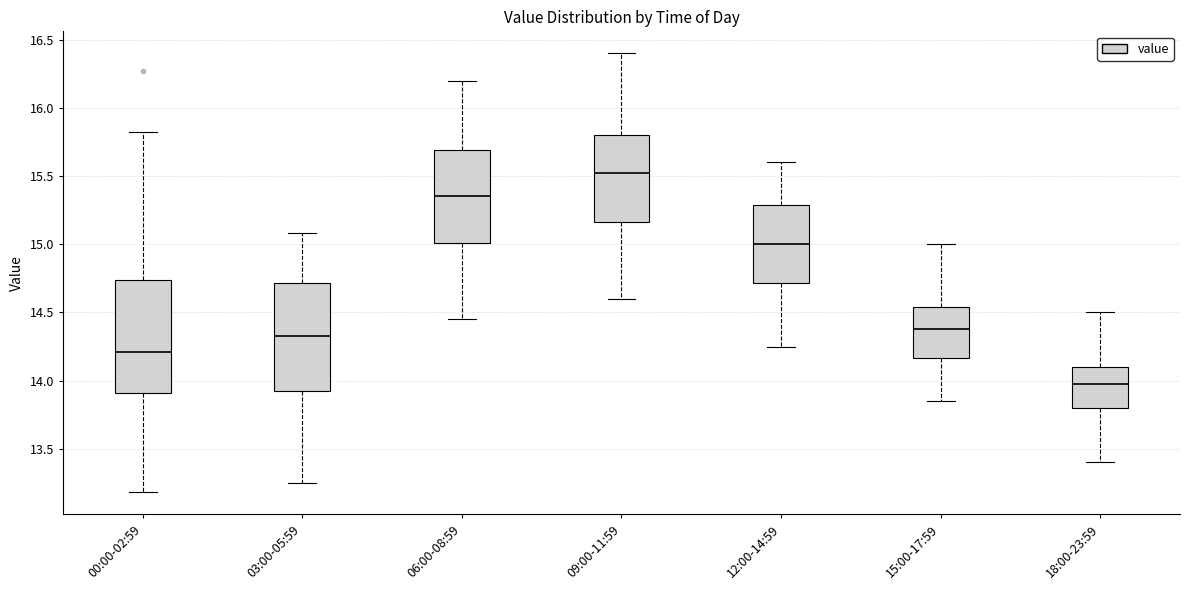

Reading left to right, transcribe this box plot: for each box, give where its median line is, the range the box spans, and where its two whiskers end, as read against the y-axis. The values are not printed on the chart, so give them approximately, as read against the axis.

00:00-02:59: median 14.20, box 13.90 to 14.75, whiskers 13.20 to 15.80
03:00-05:59: median 14.35, box 13.95 to 14.70, whiskers 13.25 to 15.10
06:00-08:59: median 15.35, box 15.00 to 15.70, whiskers 14.45 to 16.20
09:00-11:59: median 15.55, box 15.15 to 15.80, whiskers 14.60 to 16.40
12:00-14:59: median 15.00, box 14.70 to 15.30, whiskers 14.25 to 15.60
15:00-17:59: median 14.40, box 14.15 to 14.55, whiskers 13.85 to 15.00
18:00-23:59: median 14.00, box 13.80 to 14.10, whiskers 13.40 to 14.50